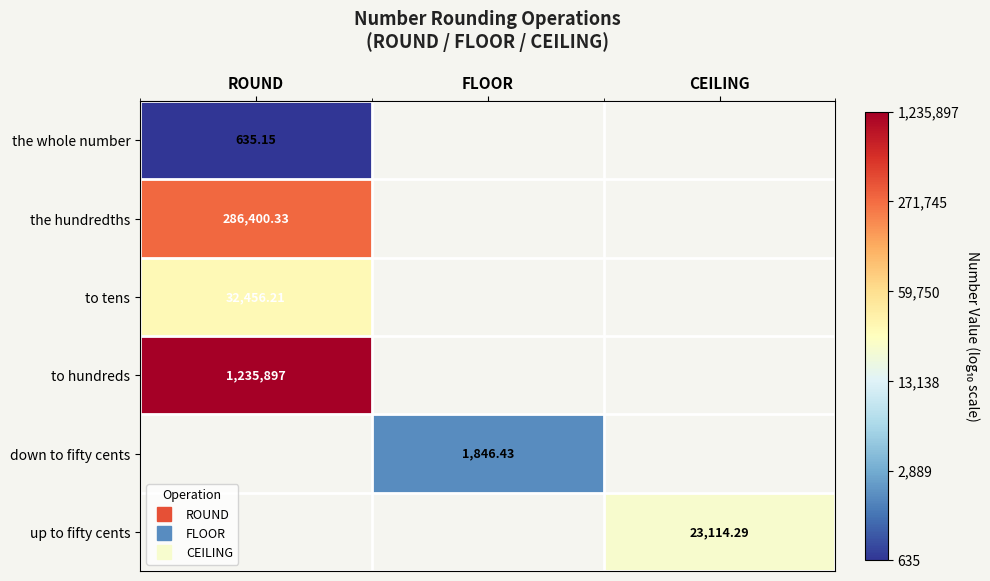

Which label corresponds to the smallest value in the chart?

ROUND